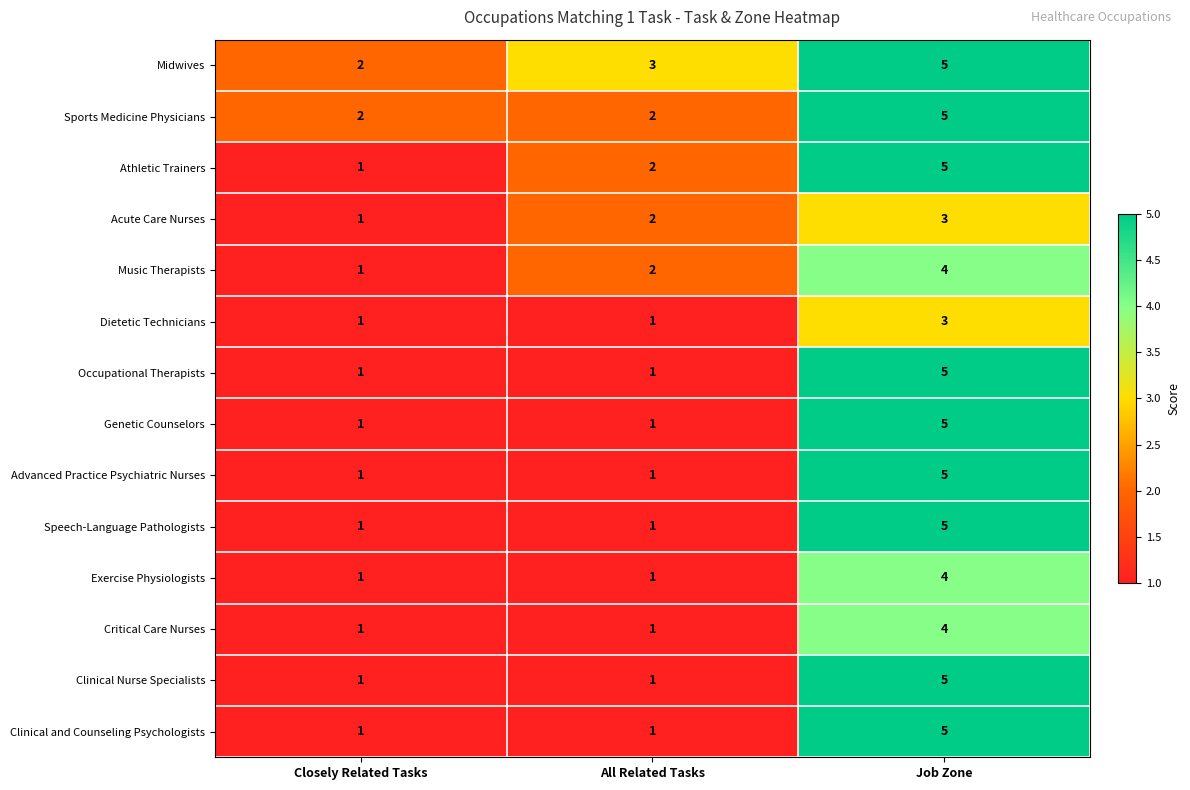

What is the sum of all Critical Care Nurses values?

6